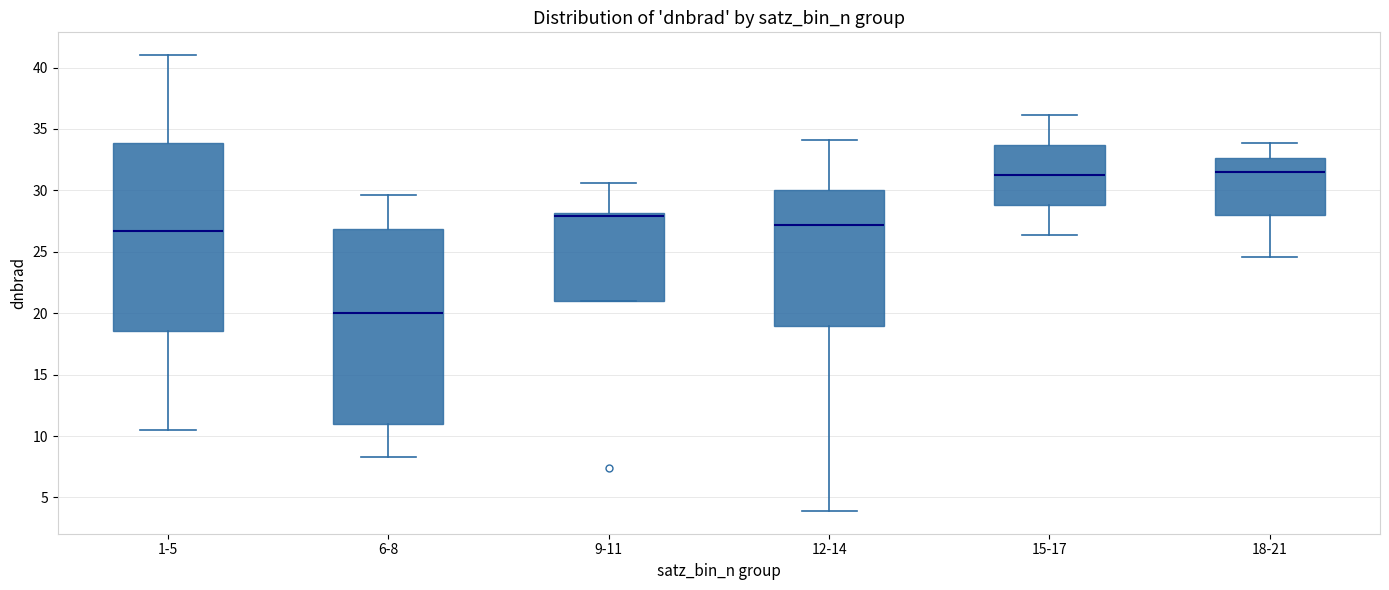

Comparing the boxes themselves (not the whiskers), which one is the tallest?

6-8